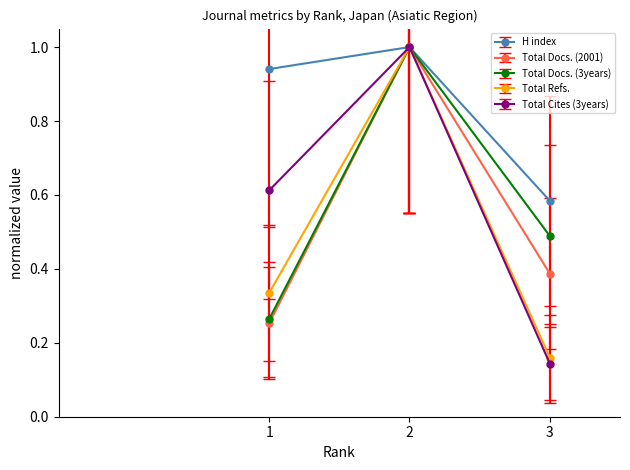

At which label is Total Cites (3years) closest to 0?

3